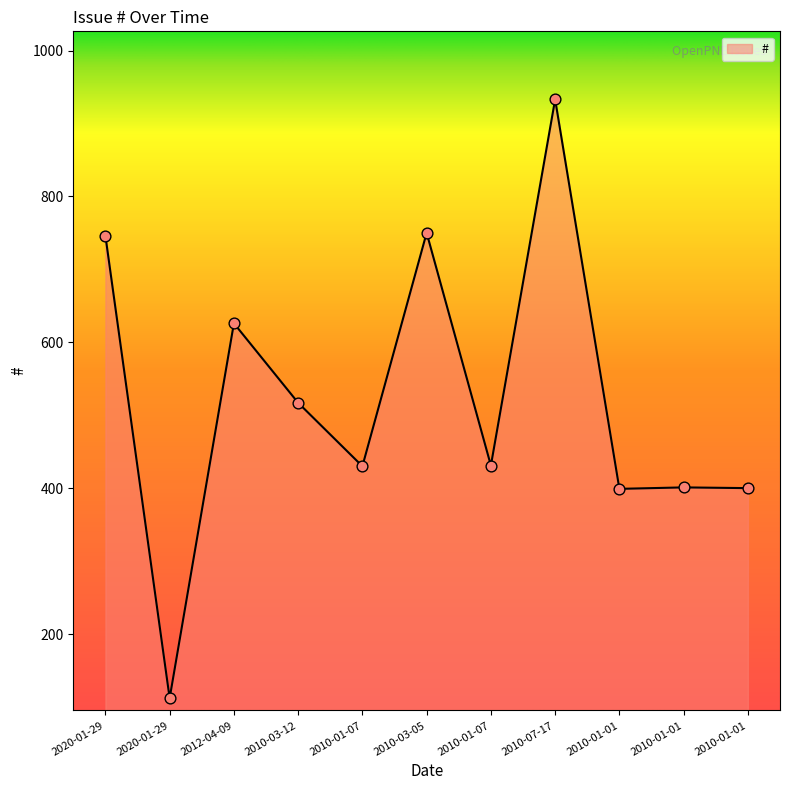

What is the change in value from 2010-03-05 to 2010-01-01?

-350